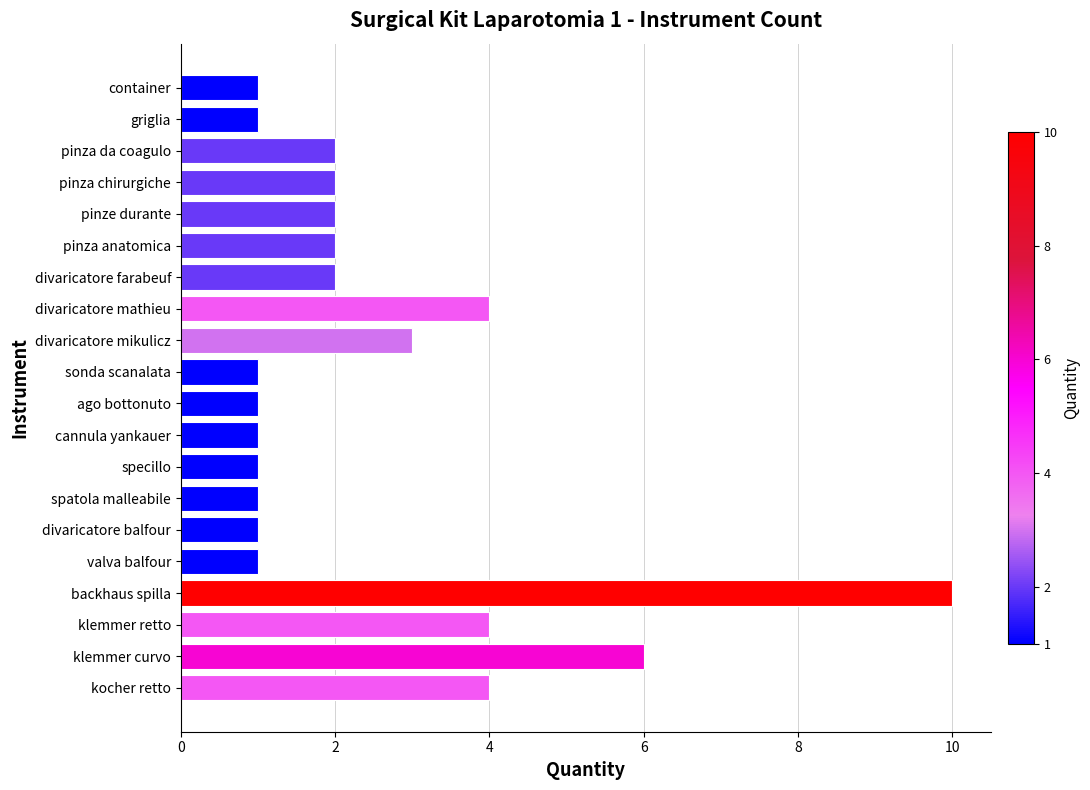

How many categories are shown in the chart?

20